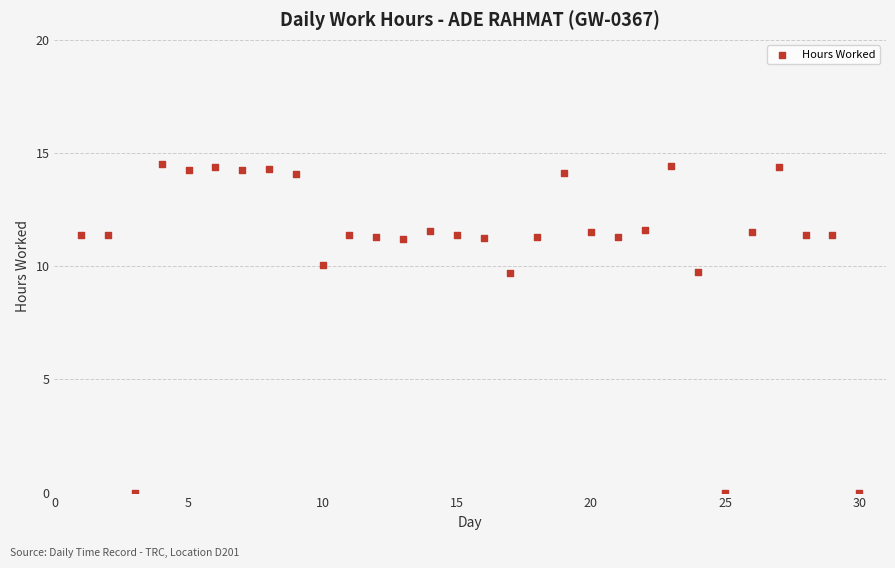

What is the range of X values (max minus min)?

29.0